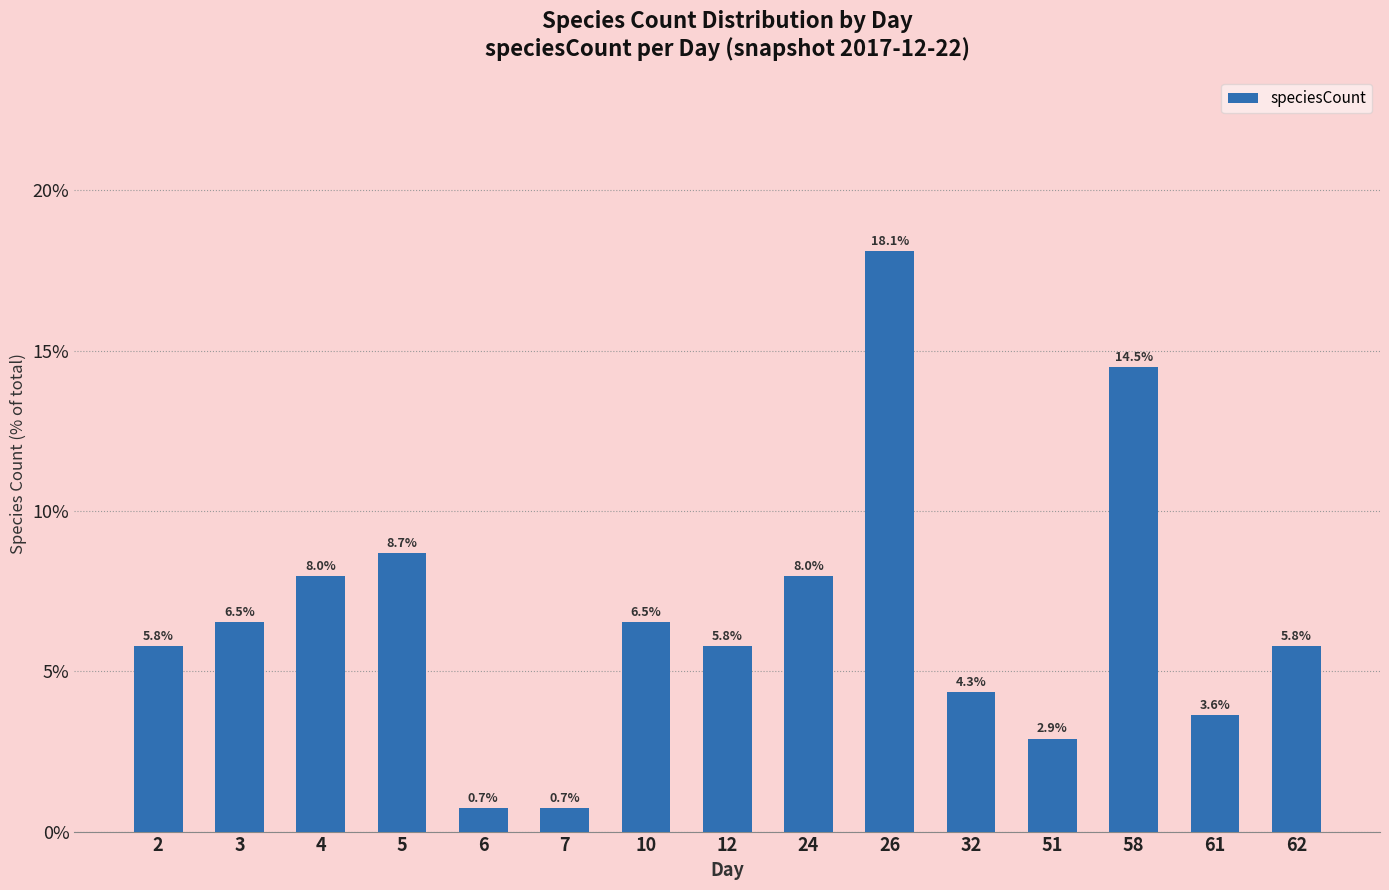

Does the chart contain any negative values?

No